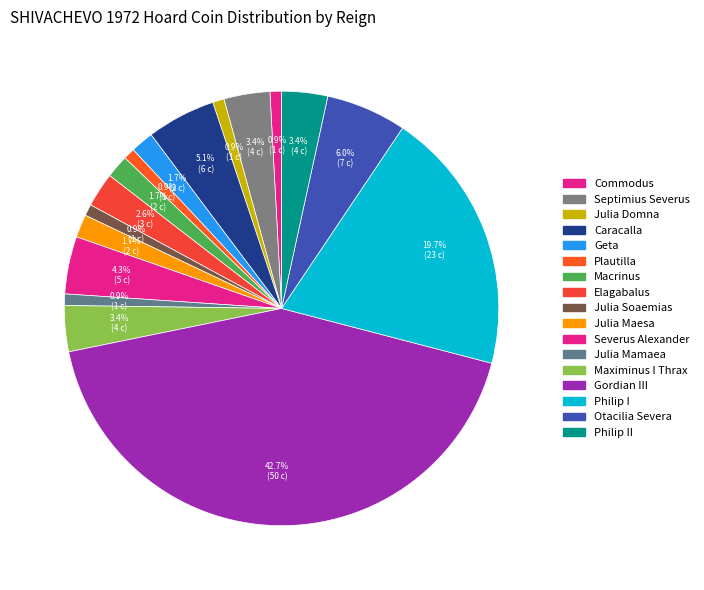

Count the number of slices in the pie.

17